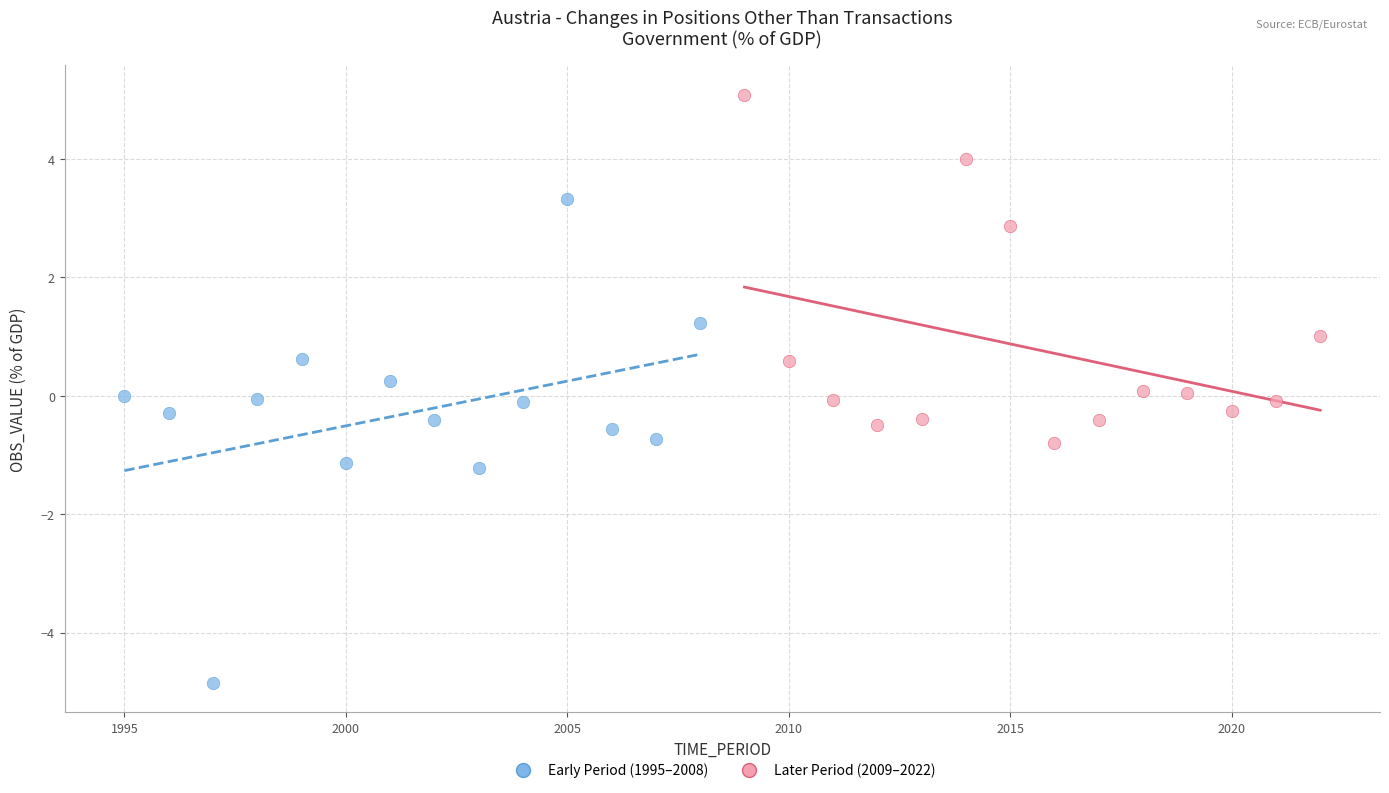

Which series contains the lowest Y value?

Early Period (1995–2008)